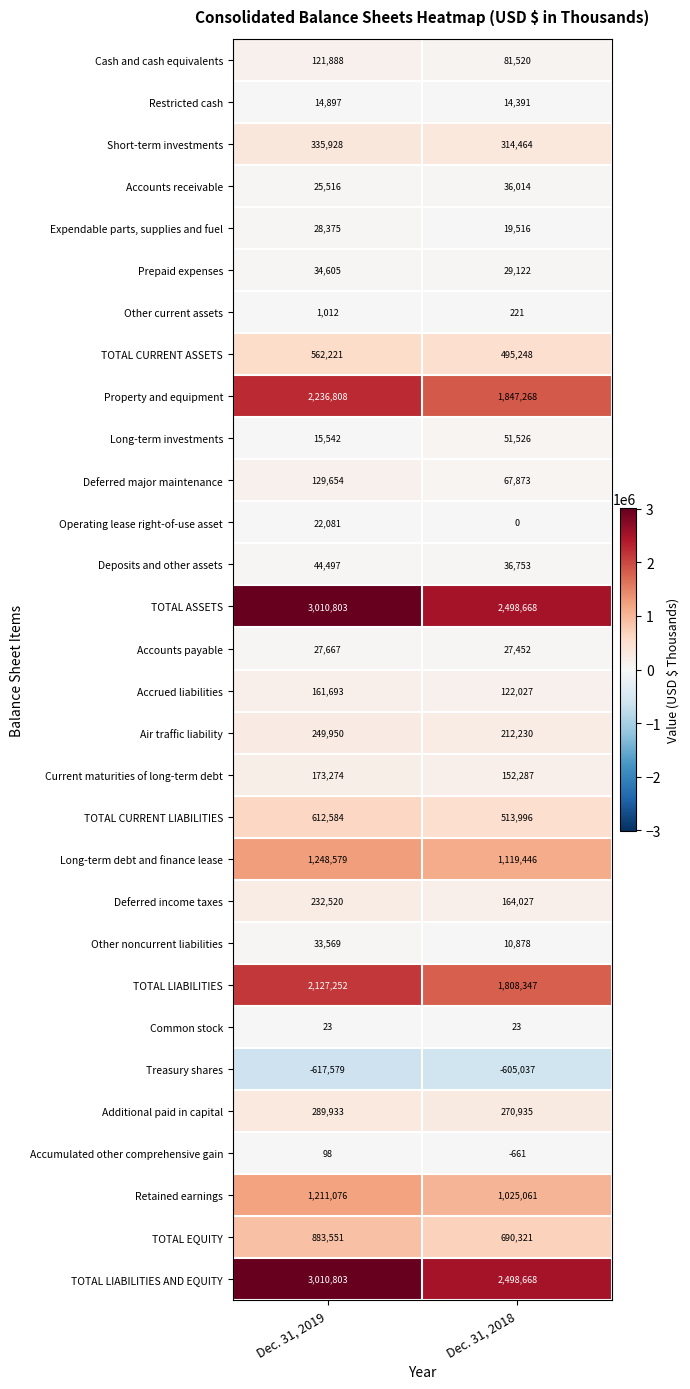

Rank the categories by Cash and cash equivalents value from lowest to highest.

Dec. 31, 2018, Dec. 31, 2019